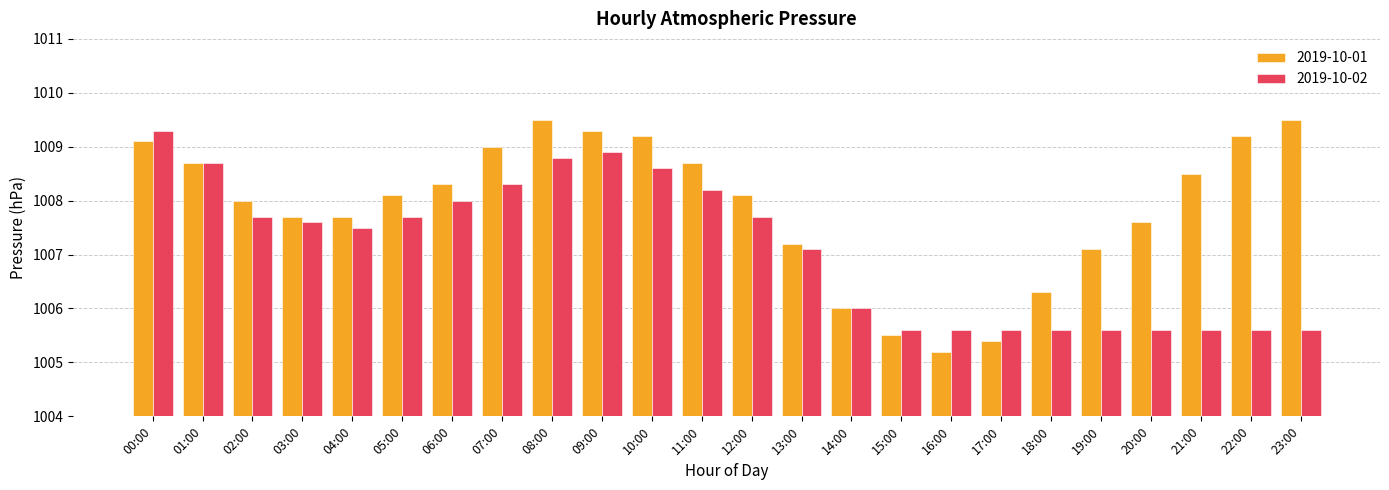

What position from the left is 05:00?

6